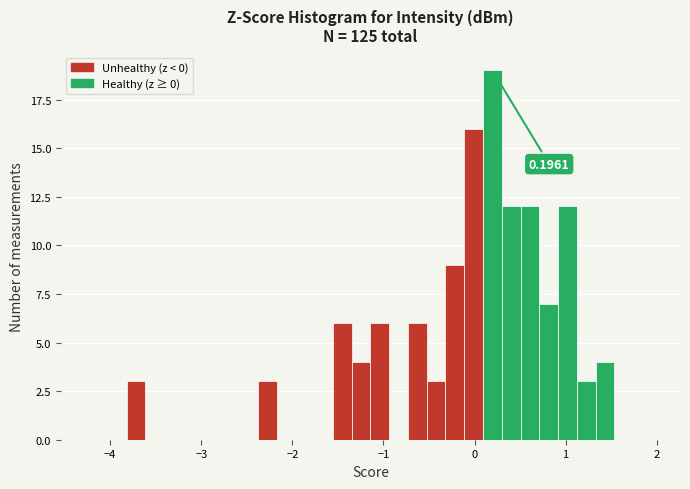

Around what value on the x-axis is the tallest bar? Give the approximate position of its centre, as read against the axis.

0.2